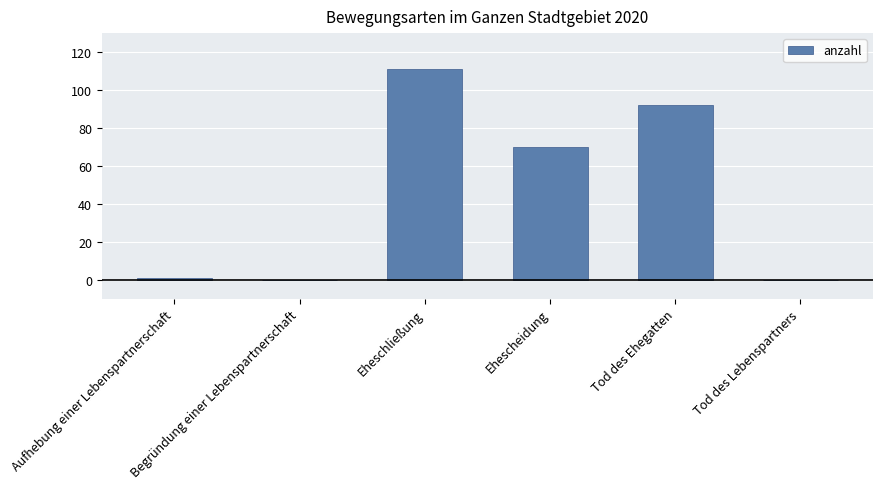

Reading left to right, list all the values displayed in this chart.

Aufhebung einer Lebenspartnerschaft=1	Begründung einer Lebenspartnerschaft=0	Eheschließung=111	Ehescheidung=70	Tod des Ehegatten=92	Tod des Lebenspartners=0